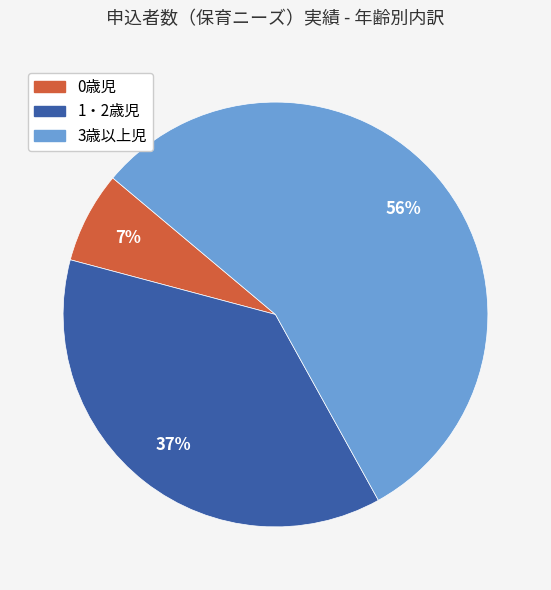

Which category accounts for the majority?

3歳以上児